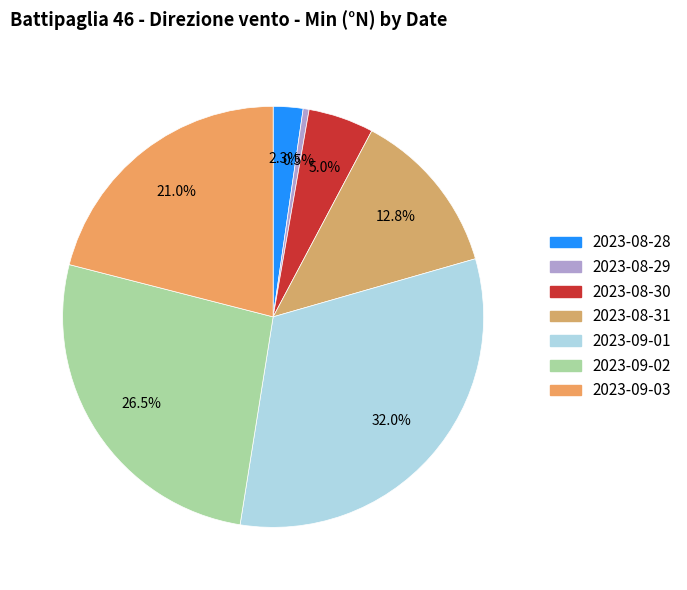

Is the sum of 2023-09-01 and 2023-08-29 greater than half?

No